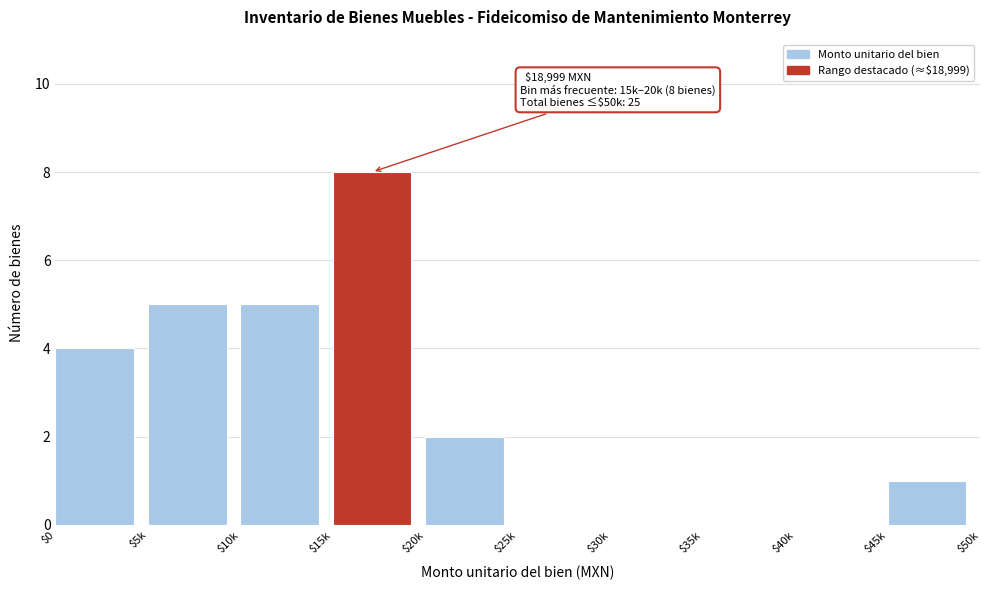

The value at $40k is 0. True or false?

True